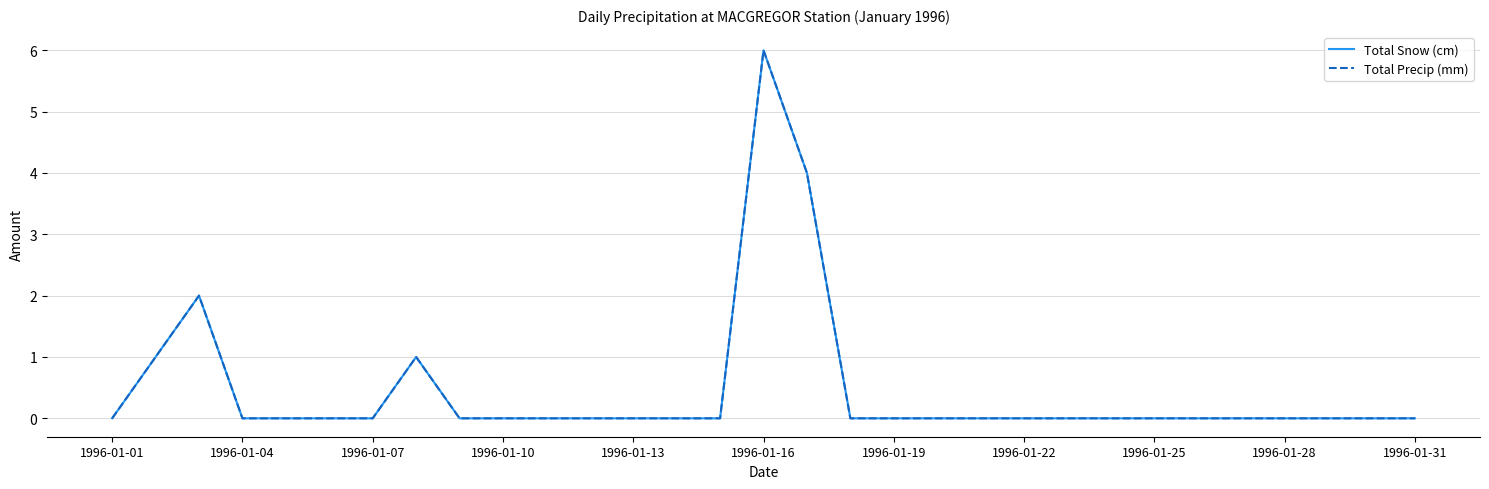

Reading left to right, transcribe all the data shown in this chart.

Total Snow (cm): 0	1	2	0	0	0	0	1	0	0	0	0	0	0	0	6	4	0	0	0	0	0	0	0	0	0	0	0	0	0	0
Total Precip (mm): 0	1	2	0	0	0	0	1	0	0	0	0	0	0	0	6	4	0	0	0	0	0	0	0	0	0	0	0	0	0	0